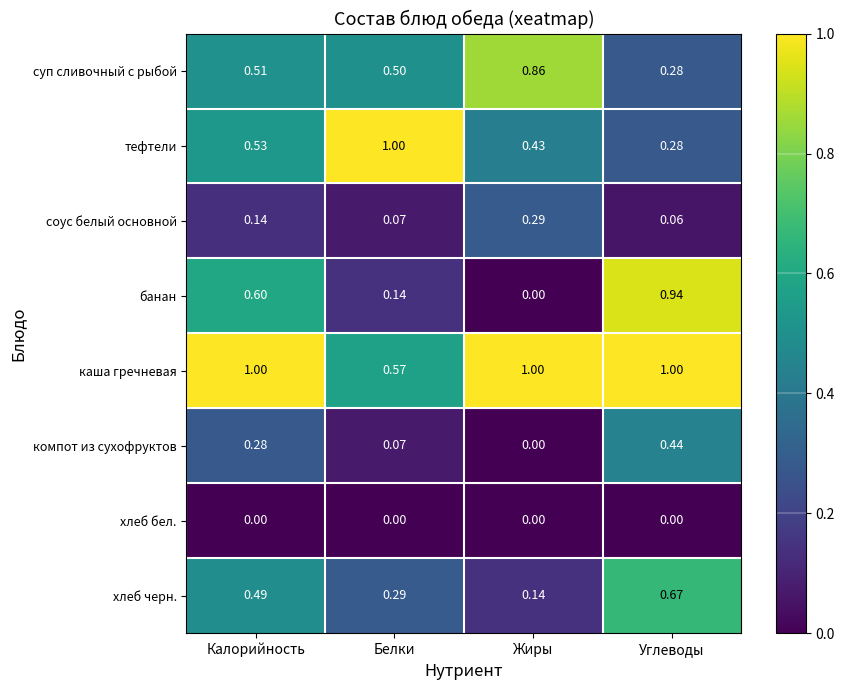

Which series has the largest total across all categories?

каша гречневая